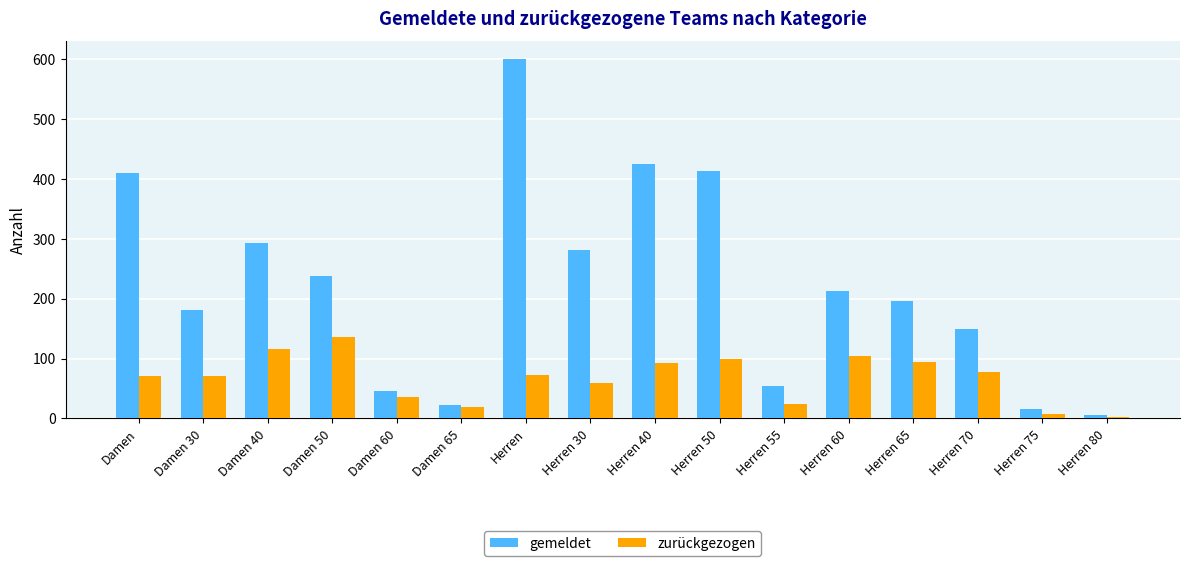

What is the greatest value displayed?

600